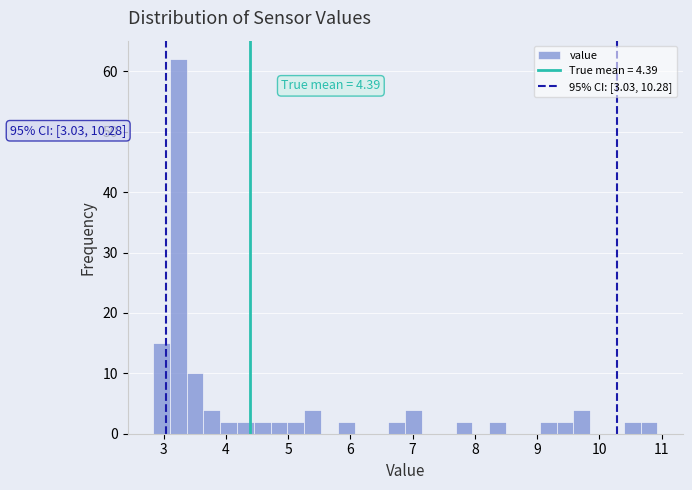

Around what value on the x-axis is the tallest bar? Give the approximate position of its centre, as read against the axis.

3.2